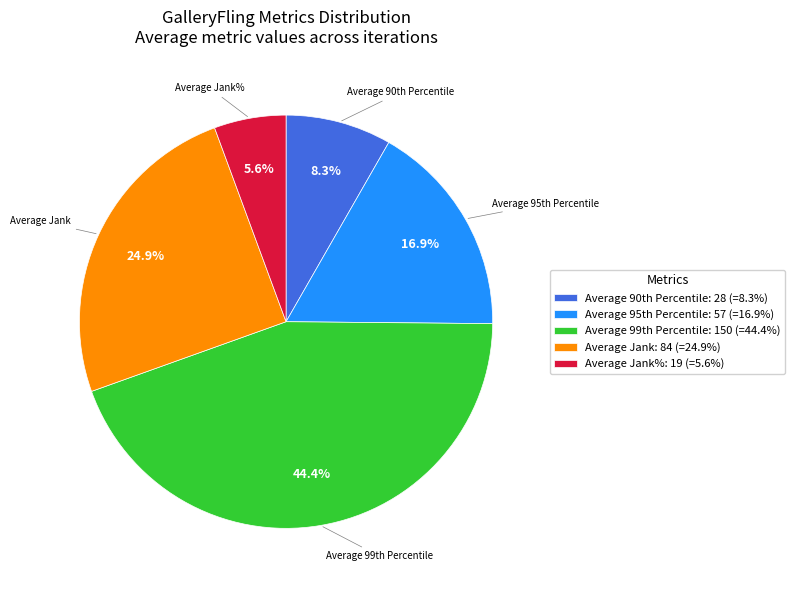

Which category has the biggest portion of the pie?

Average 99th Percentile: 150 (=44.4%)